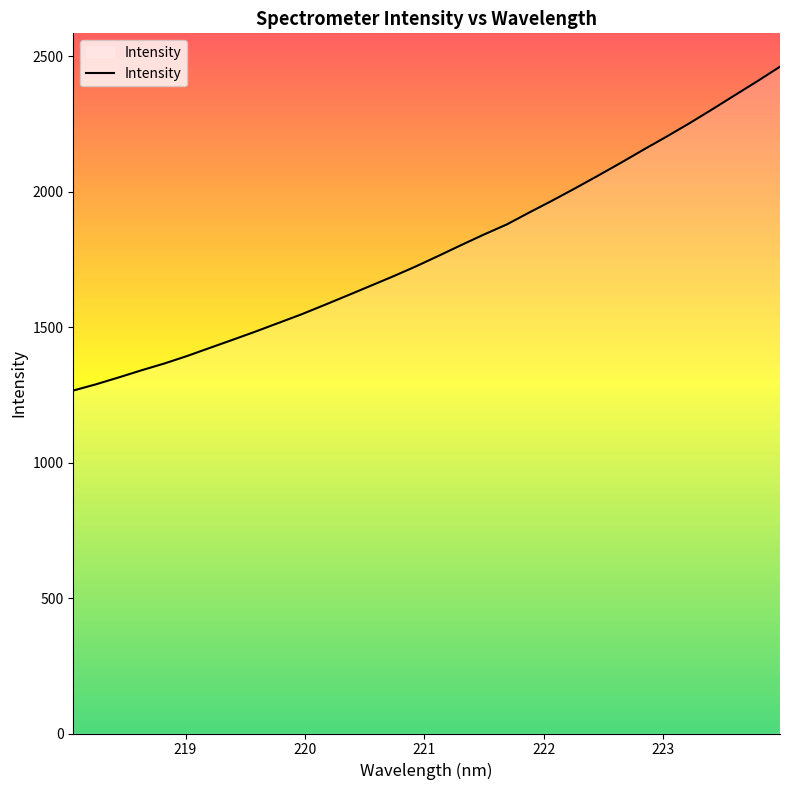

What is the maximum value shown in the chart?

2462.3